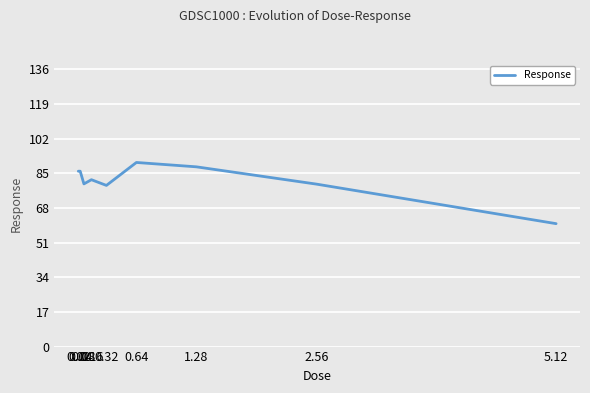

What is the difference between the maximum and minimum values?

30.0